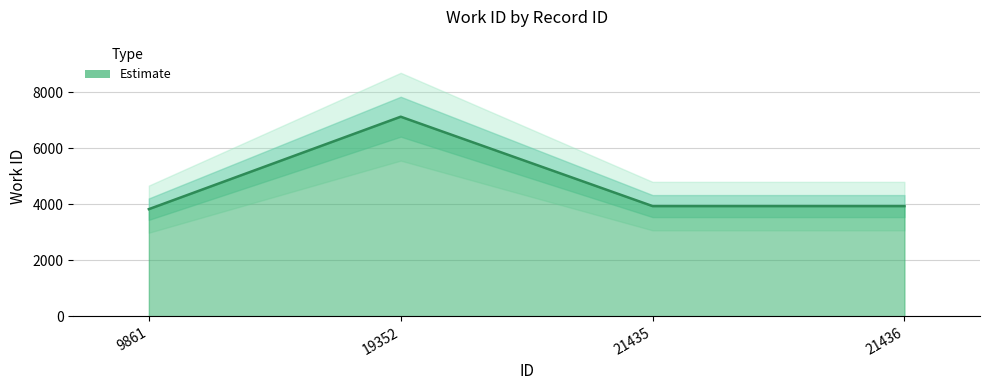

Which category has the lowest value across all series?

9861